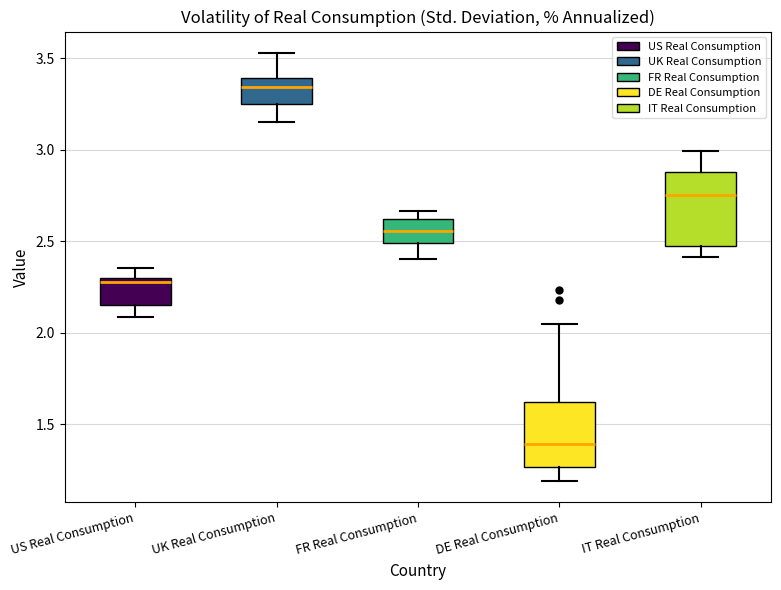

Reading left to right, read every box against the y-axis: the position of its median line, the range the box covers, and the ends of its whiskers. The values are not printed on the chart, so give them approximately, as read against the axis.

US Real Consumption: median 2.30 (just below the box's upper edge), box 2.15 to 2.30, whiskers 2.10 to 2.35
UK Real Consumption: median 3.35, box 3.25 to 3.40, whiskers 3.15 to 3.55
FR Real Consumption: median 2.55, box 2.50 to 2.60, whiskers 2.40 to 2.65
DE Real Consumption: median 1.40, box 1.25 to 1.60, whiskers 1.20 to 2.05
IT Real Consumption: median 2.75, box 2.50 to 2.90, whiskers 2.40 to 3.00